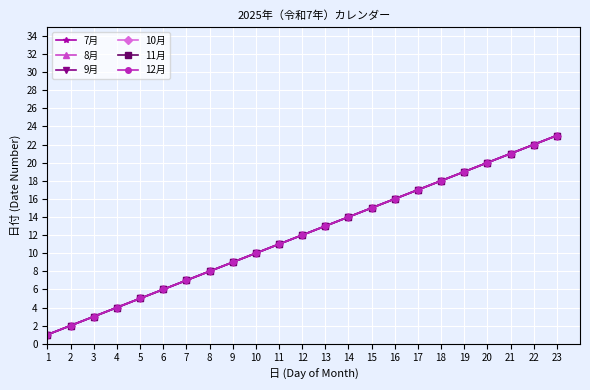

Does the chart have visible grid lines?

Yes